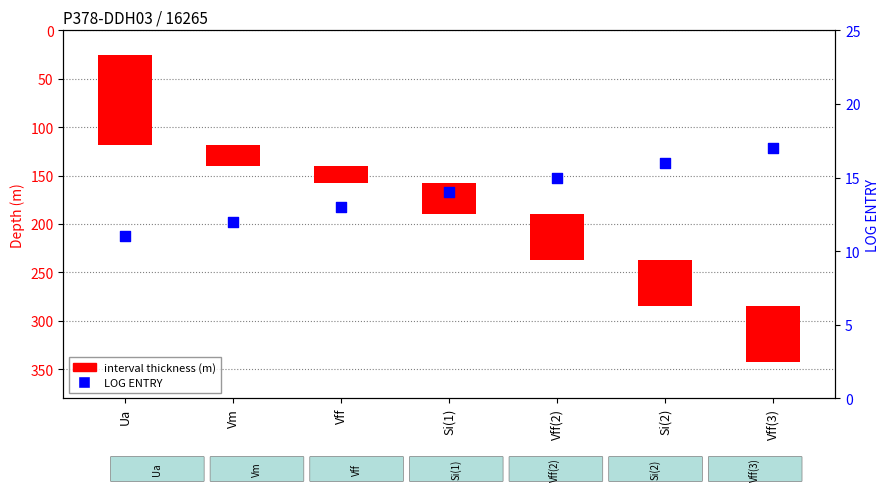

Which series has the widest spread of Y values?

interval thickness (m)